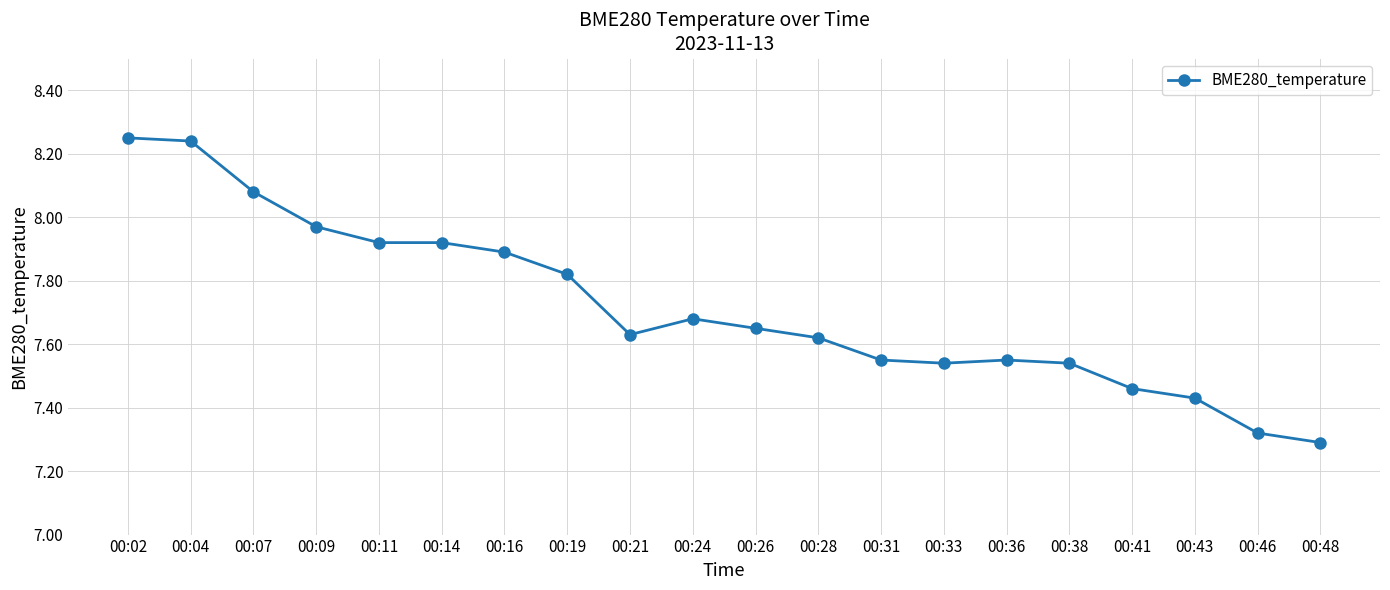

True or false: there are more than 0 points higher than both neighbors.

True